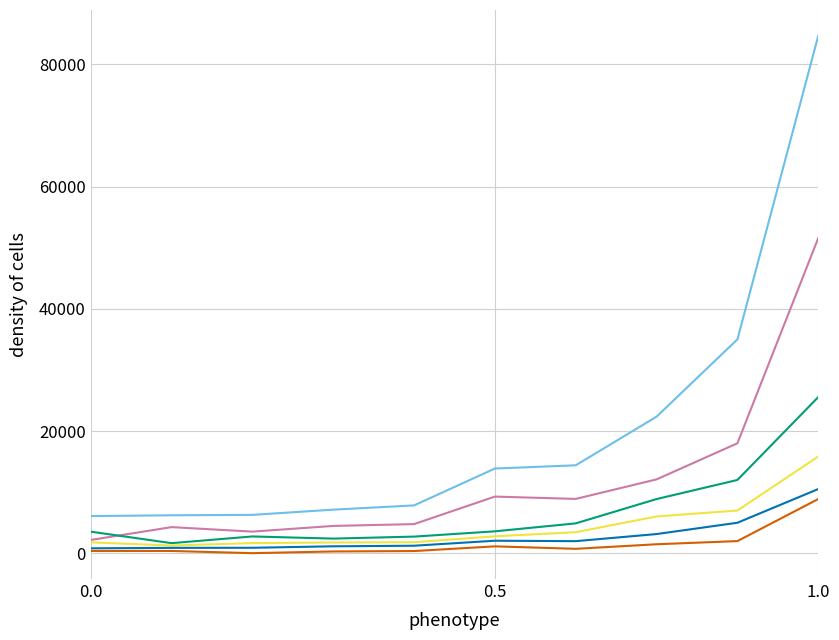

At which category is the sum across all series the highest?

1.0